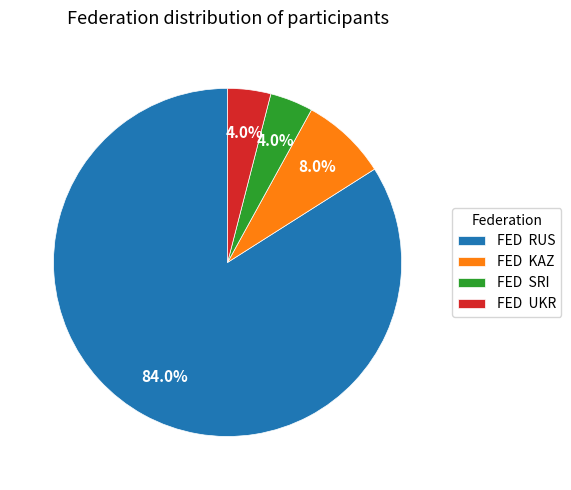

What is the total percentage of FED RUS and FED SRI?

88.0%